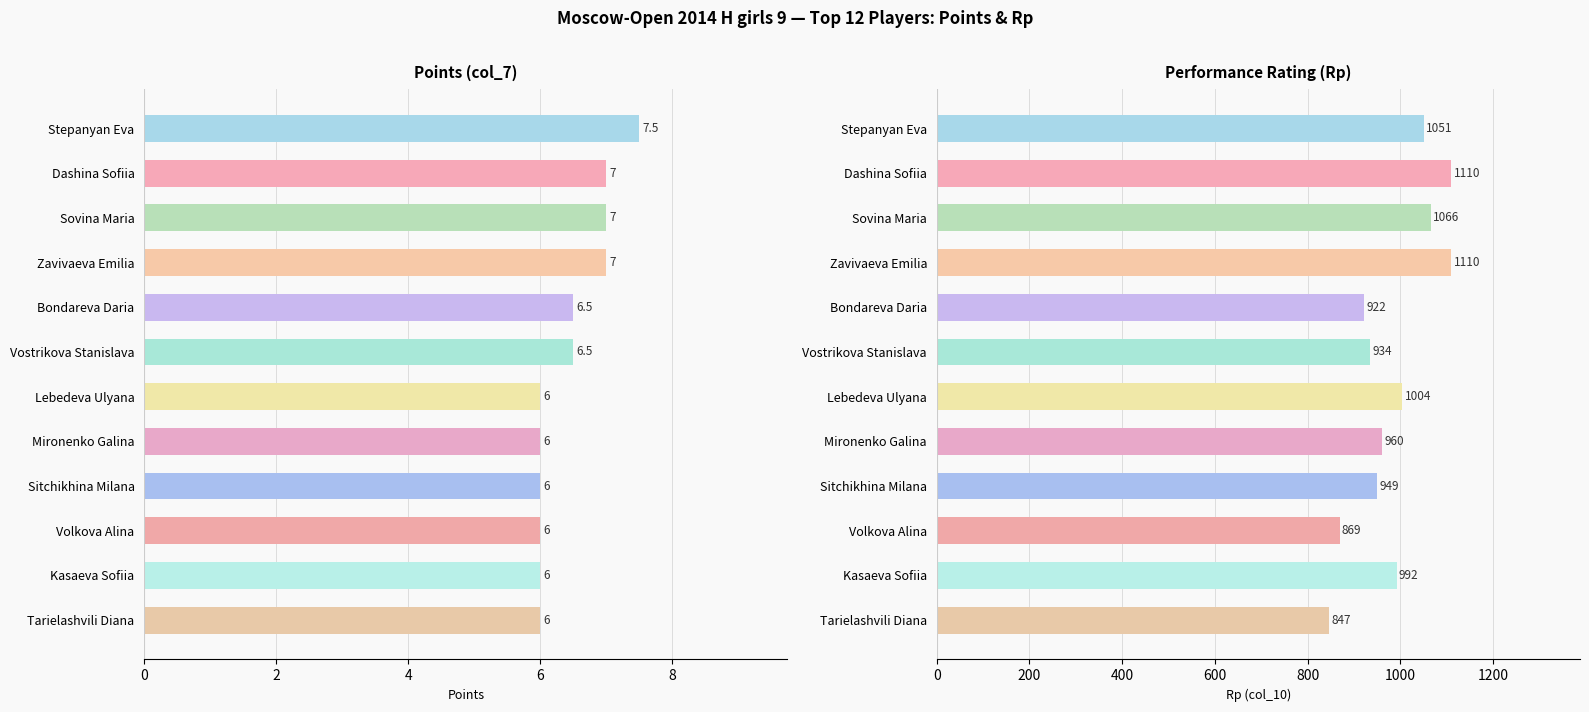

Is the value of Rp at Lebedeva Ulyana greater than the value of Points at Kasaeva Sofiia?

Yes